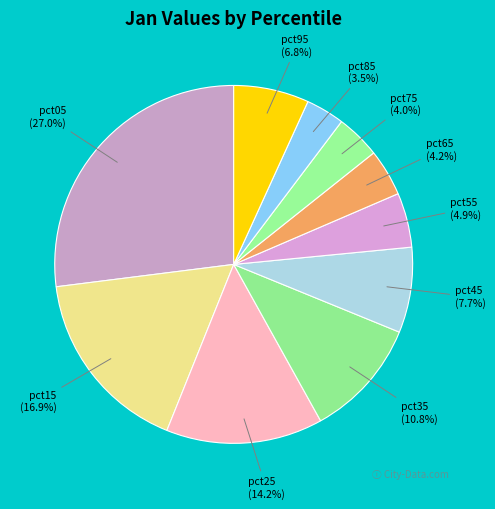

Which category has the biggest portion of the pie?

pct05